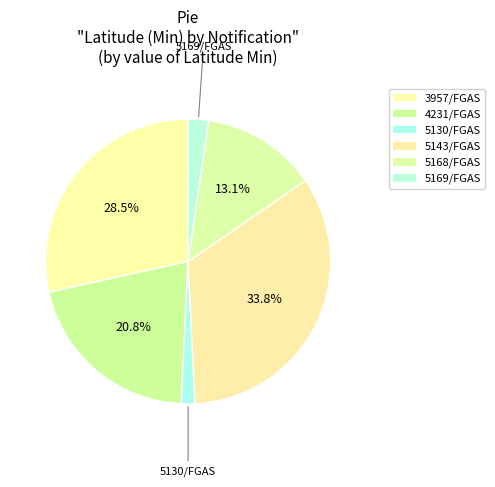

Which slice is the largest?

IRS/2024/5143/FGAS